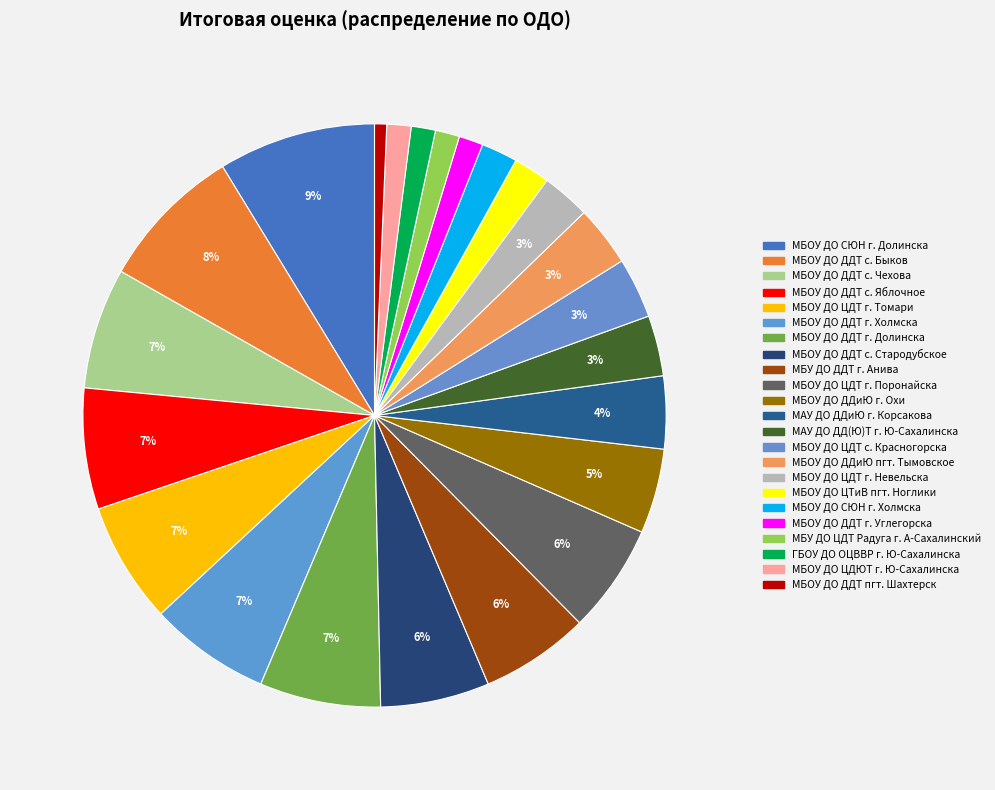

What percentage do МБУ ДО ДДТ г. Анива and МБОУ ДО ДДТ г. Холмска together represent?

12.8%